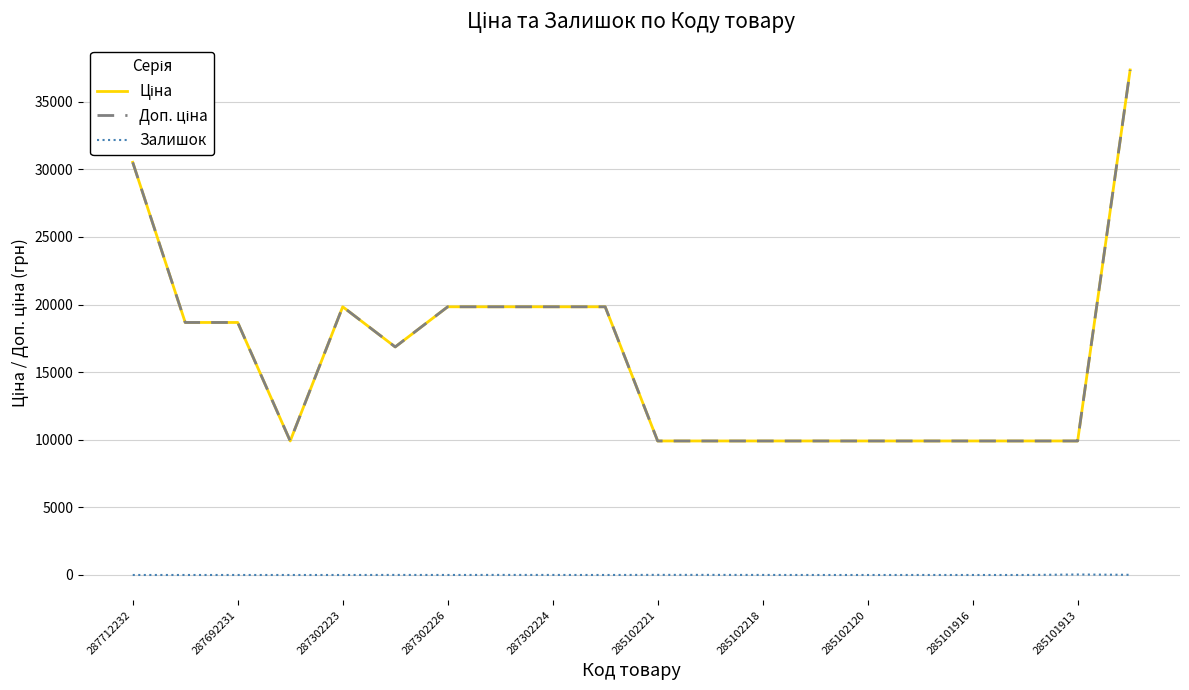

Does the chart display data point markers on the line(s)?

No